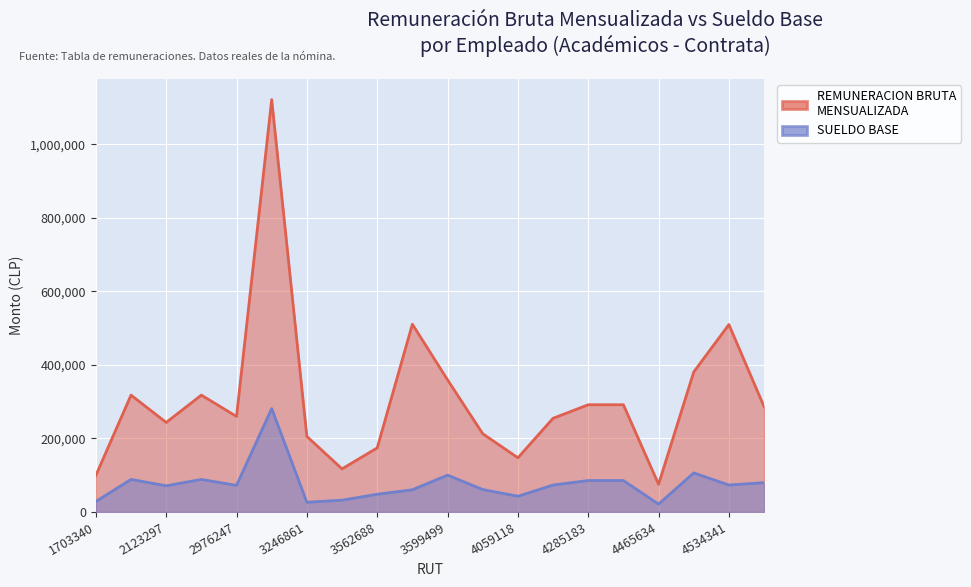

Reading left to right, list all the values displayed in this chart.

REMUNERACION BRUTA MENSUALIZADA: 1703340=99315	1877101=317888	2123297=243553	2256512=317888	2976247=259848	3111125=1121714	3246861=205535	3518319=117240	3562688=174282	3567503=510790	3599499=359467	3711538=212873	4059118=147394	4107216=254819	4285183=291633	4335205=291633	4465634=75278	4469053=380836	4534341=509819	4665139=286415
SUELDO BASE: 1703340=28487	1877101=88555	2123297=71218	2256512=88555	2976247=72224	3111125=281292	3246861=26376	3518319=32099	3562688=48149	3567503=60354	3599499=100254	3711538=61062	4059118=42731	4107216=73275	4285183=85462	4335205=85462	4465634=21366	4469053=106266	4534341=73275	4665139=79699